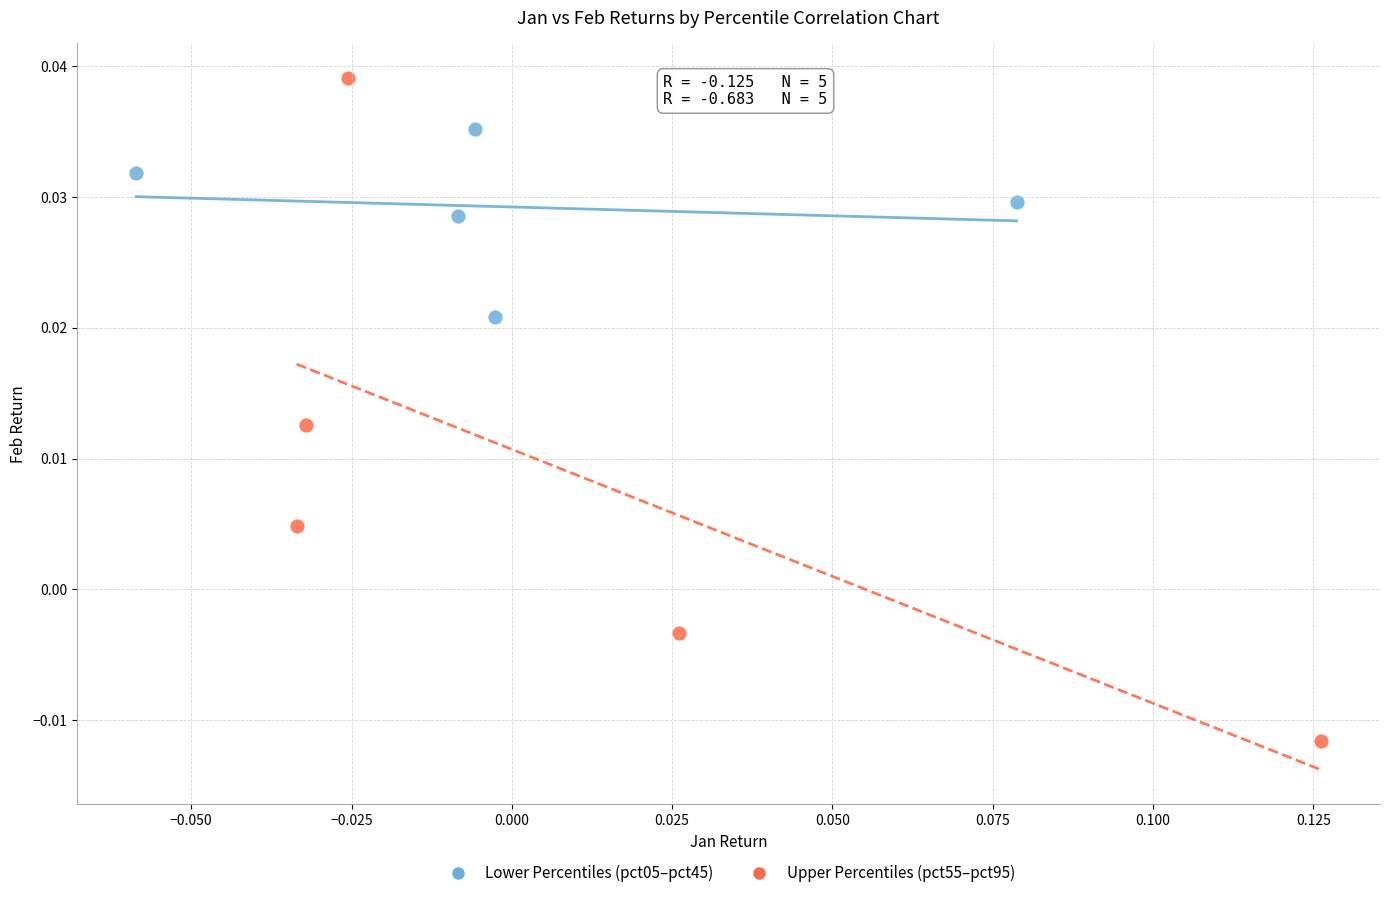

Which series reaches the minimum Y coordinate?

Upper Percentiles (pct55–pct95)